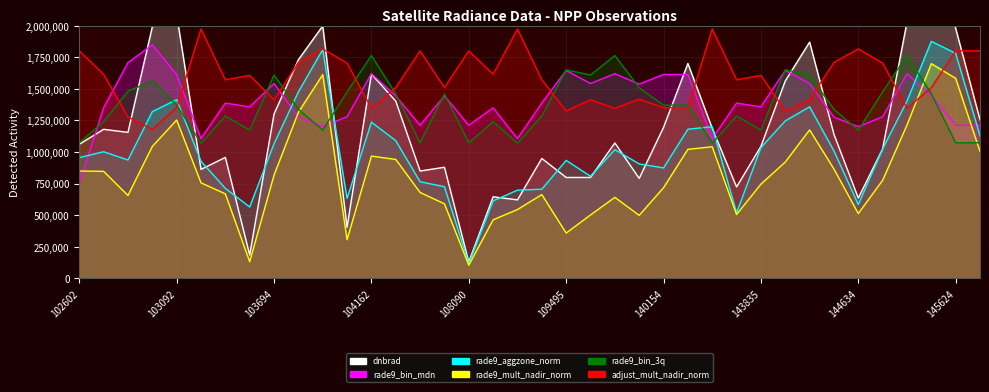

List the labels in order of rade9_aggzone_norm value, smallest first.

108090, 143639, 103448, 144634, 108268, 104046, 108974, 109147, 103330, 107923, 104522, 109680, 140154, 110560, 103211, 109495, 102845, 102602, 102724, 144431, 110375, 144831, 143835, 103694, 104405, 148756, 143248, 143444, 104162, 144028, 102964, 144233, 145027, 103092, 103811, 145624, 103928, 145435